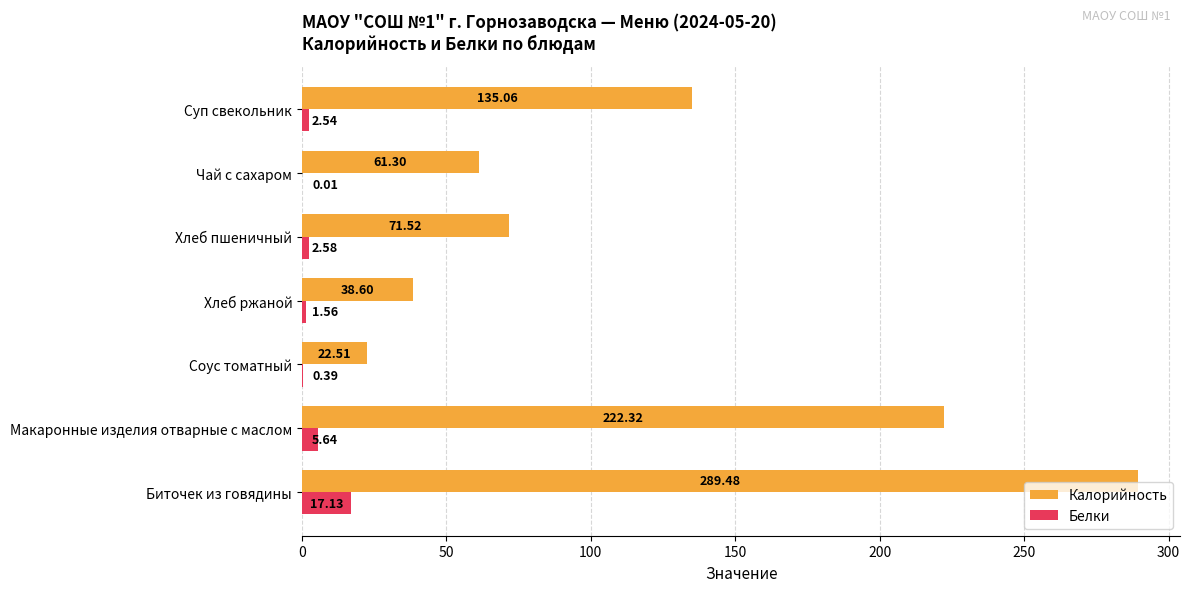

Which category has the highest value in the Калорийность series?

Биточек из говядины